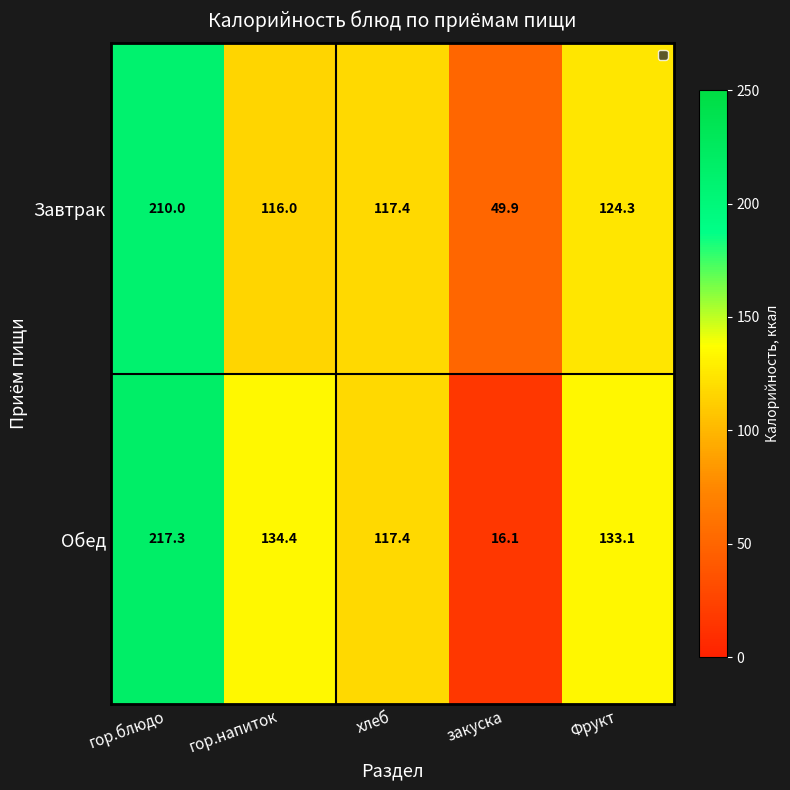

List the series in order of their peak value, lowest first.

Завтрак, Обед